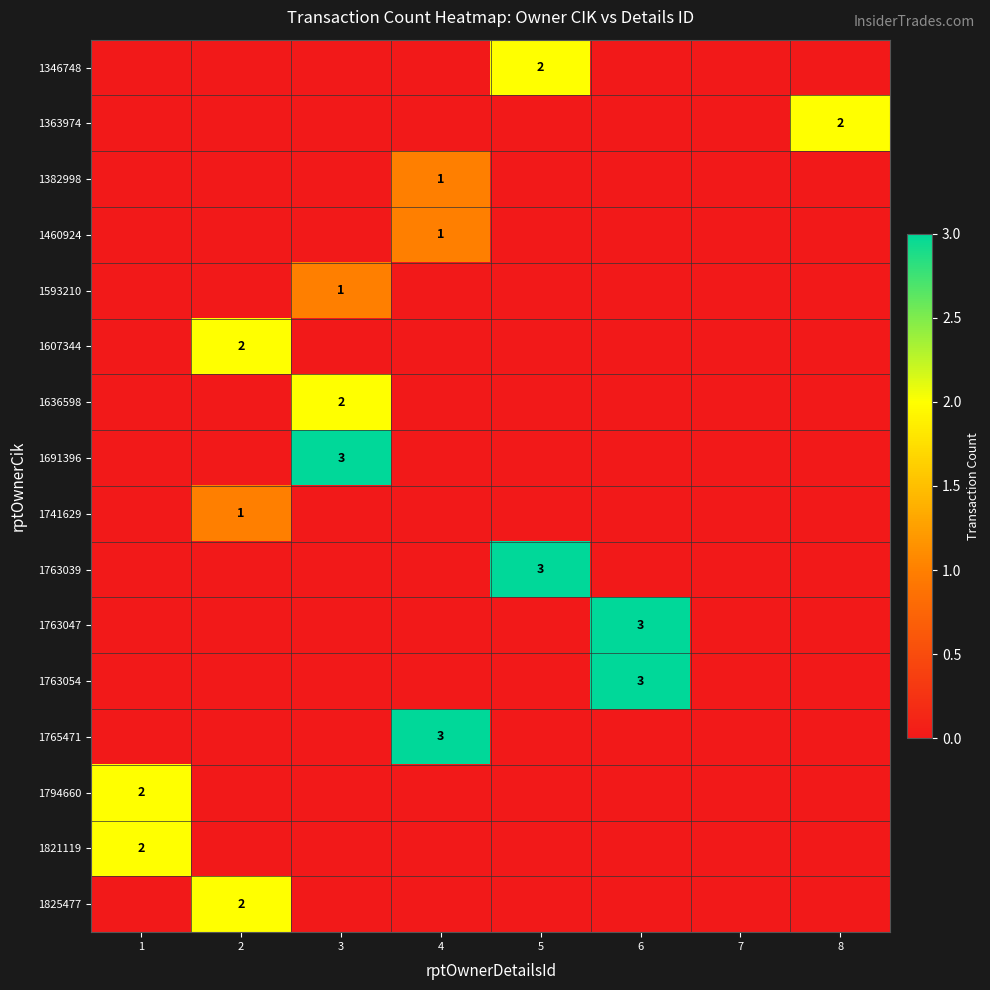

True or false: 1741629 has a value of -1 at 6.

False